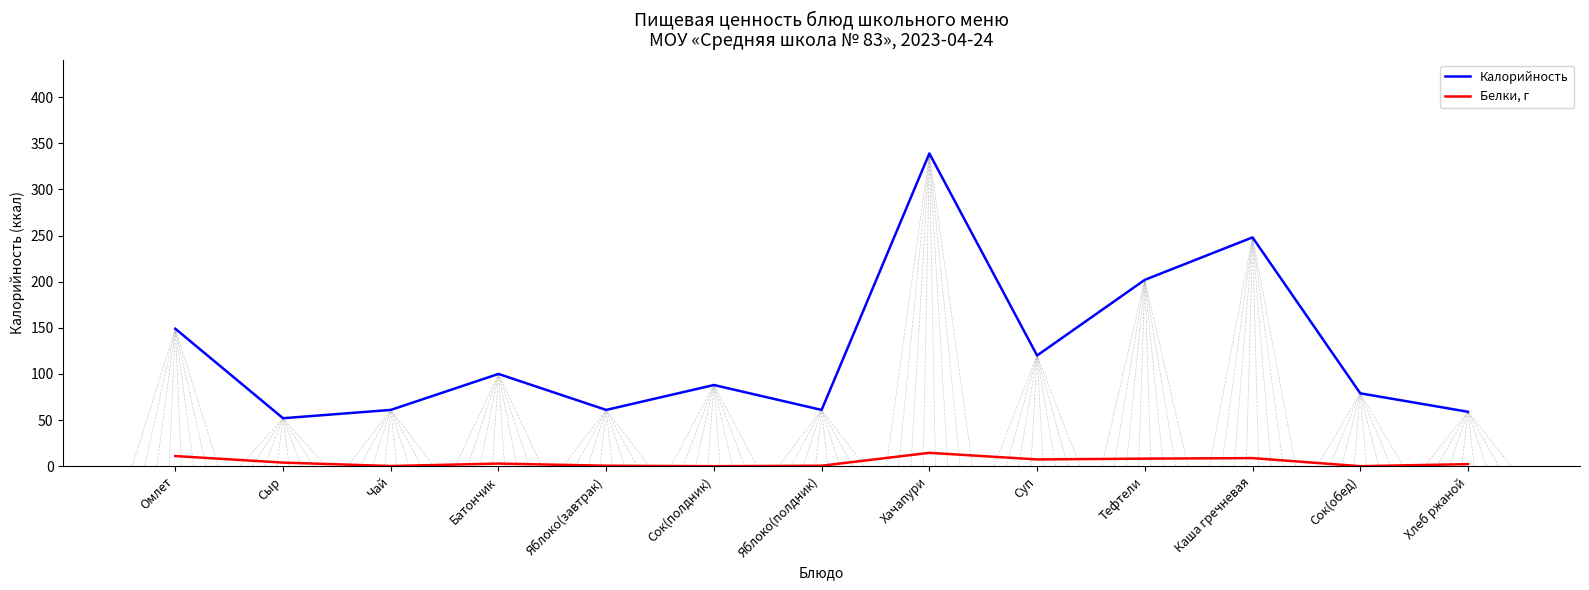

Does the chart display data point markers on the line(s)?

No